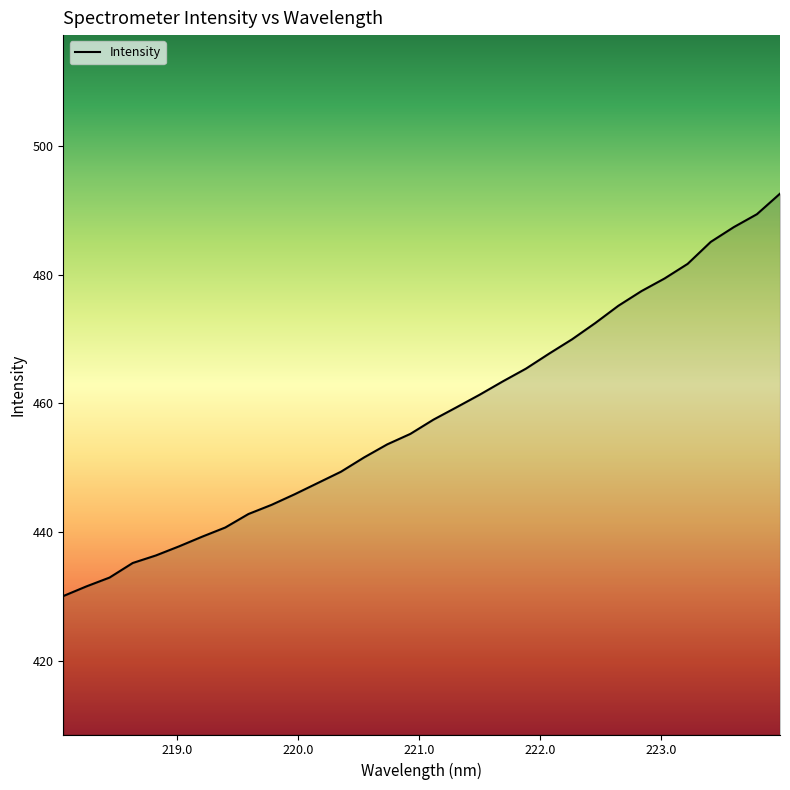

What is the maximum value shown in the chart?

492.6